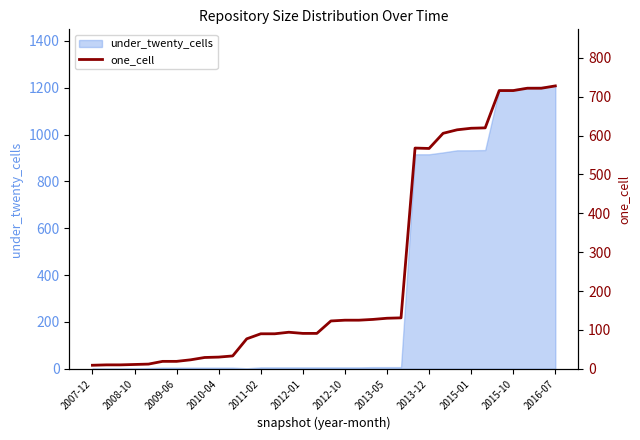

The chart shows a value of 10 at 2008-10. True or false?

True